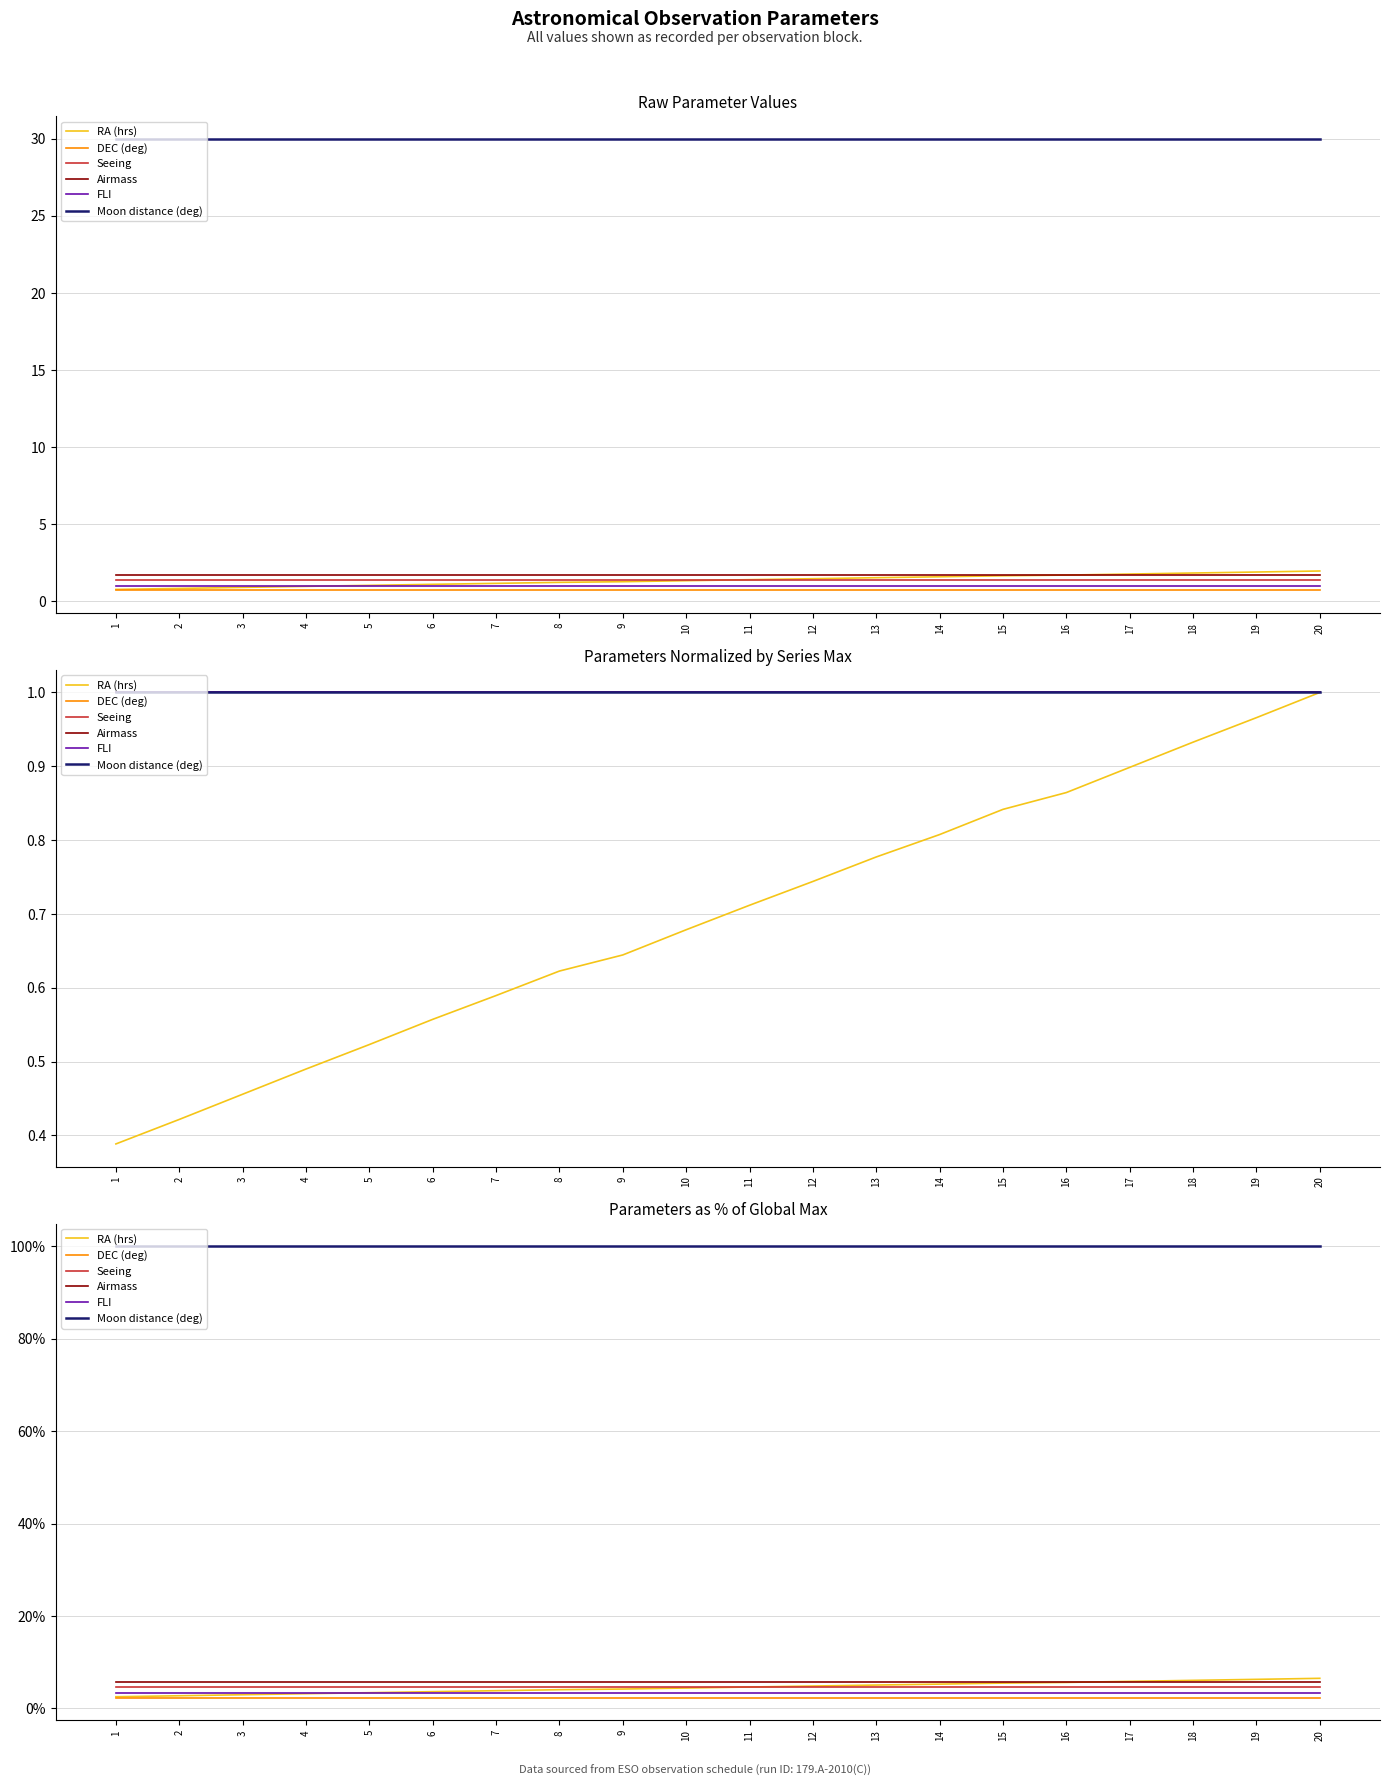

What is the total value across all series at 16?

121.6